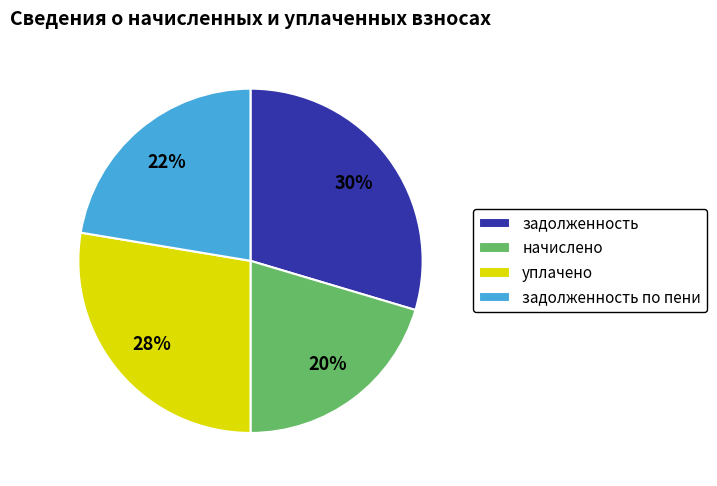

To the nearest percent, what portion does начислено represent?

20%